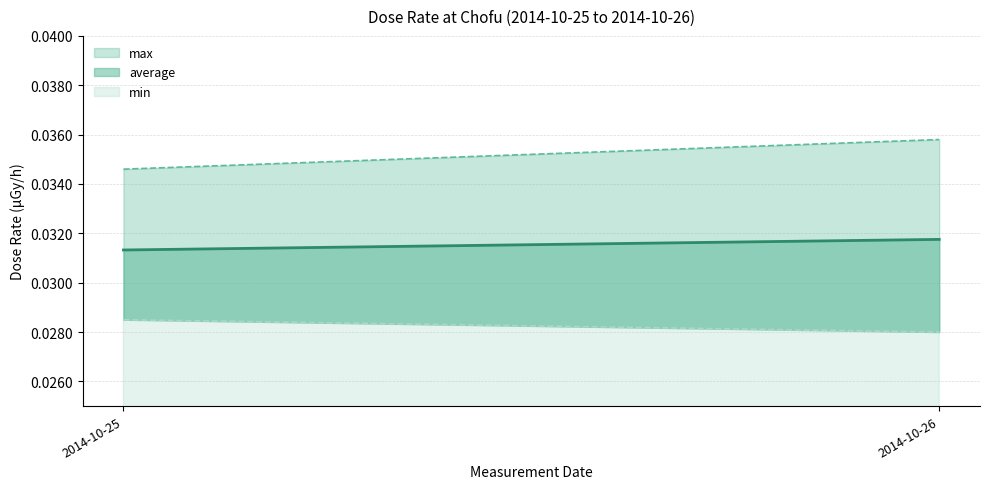

At how many categories does at least one series exceed 0?

2